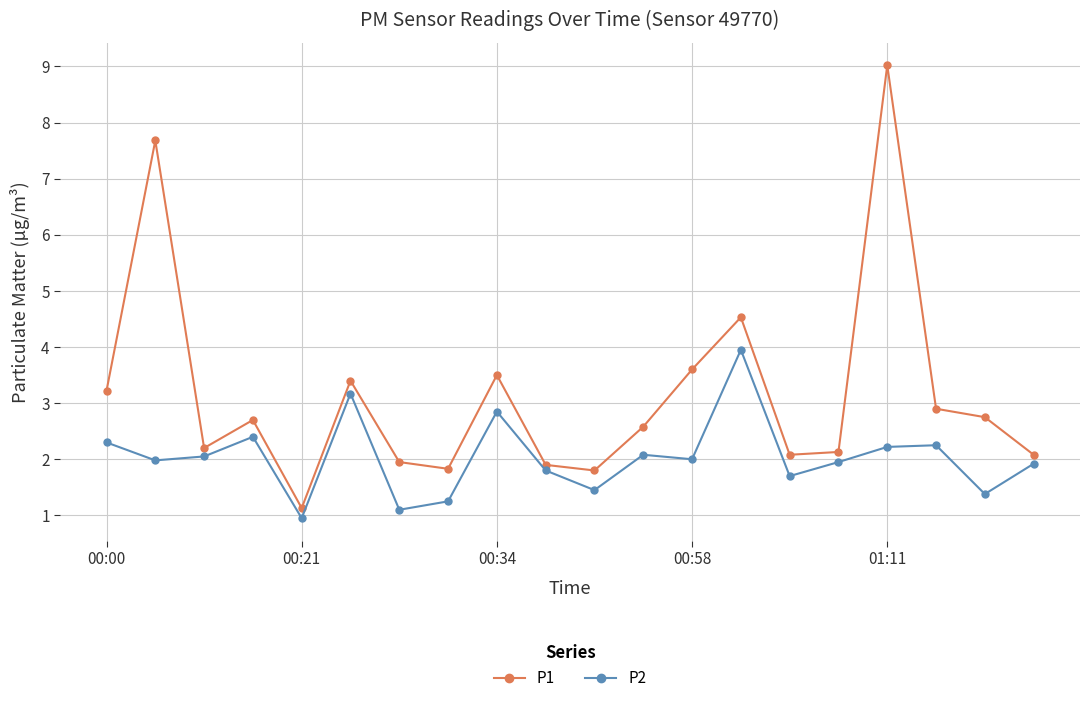

Which series has the widest spread of values?

P1